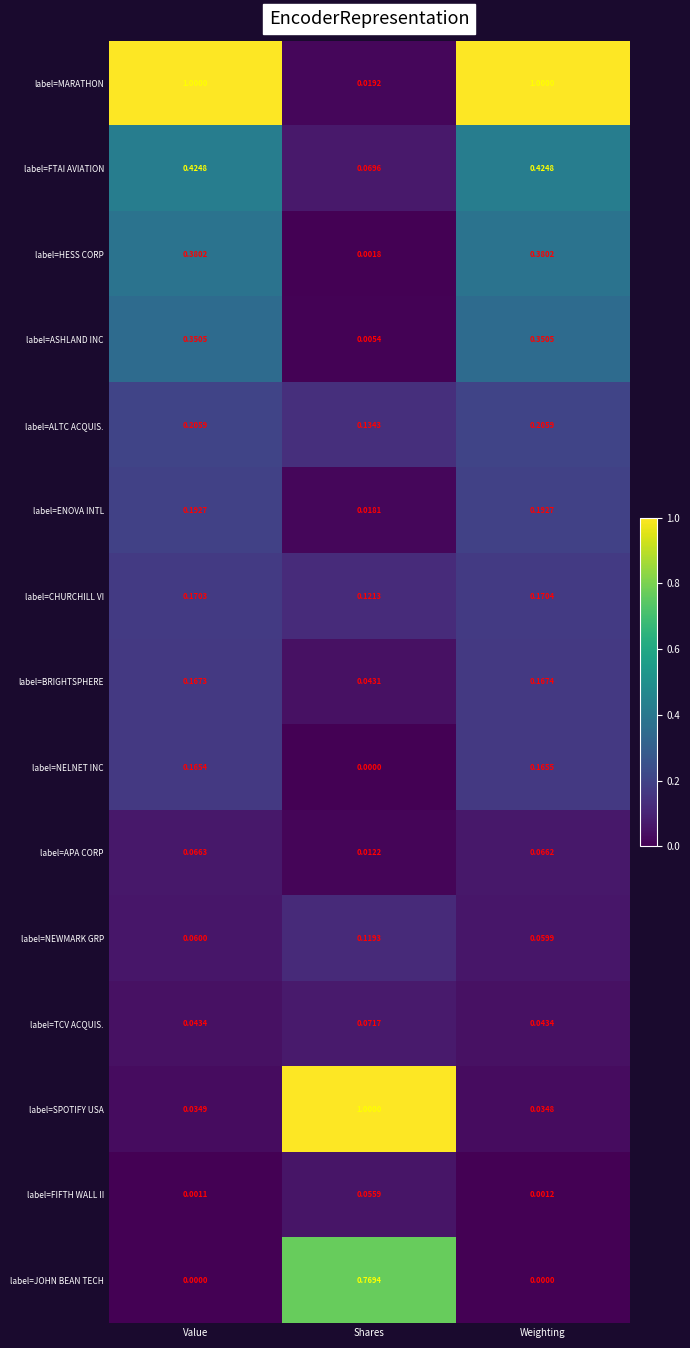

At which category is the sum across all series the highest?

Weighting